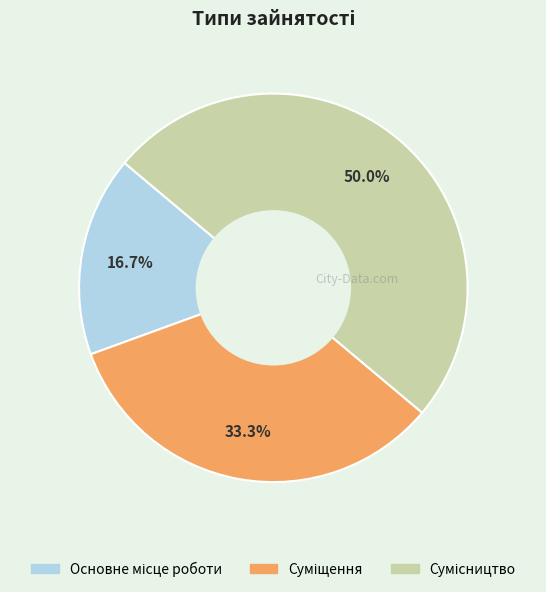

True or false: Сумісництво accounts for 50% of the total.

True